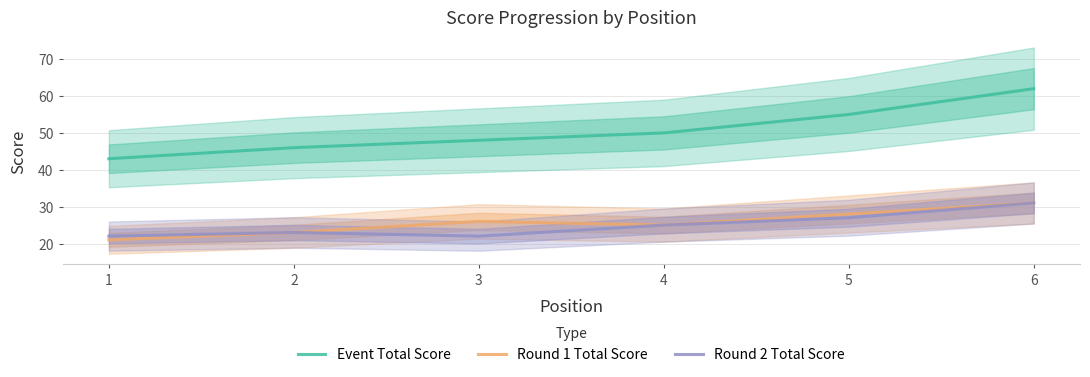

At which label does Round 1 Total Score first exceed 26?

5